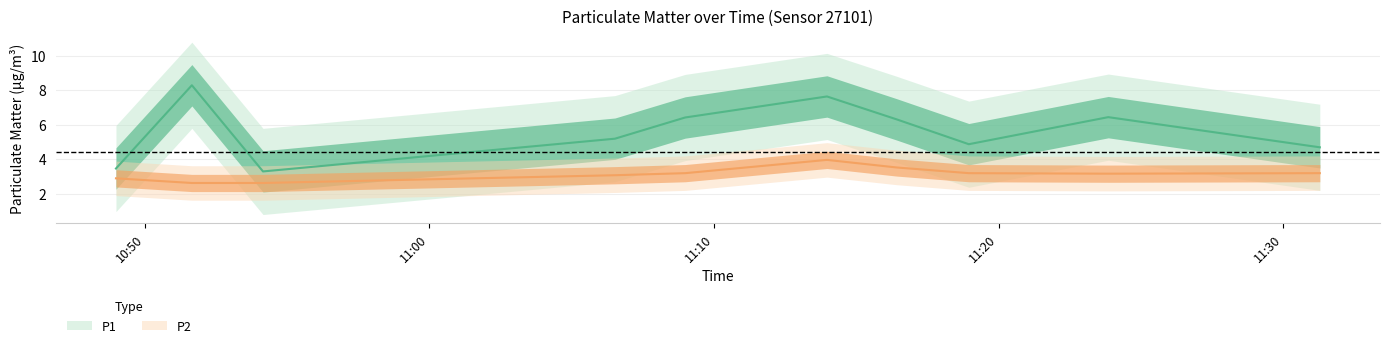

What is the label of the 8th point from the right?

2023-02-15T10:54:09